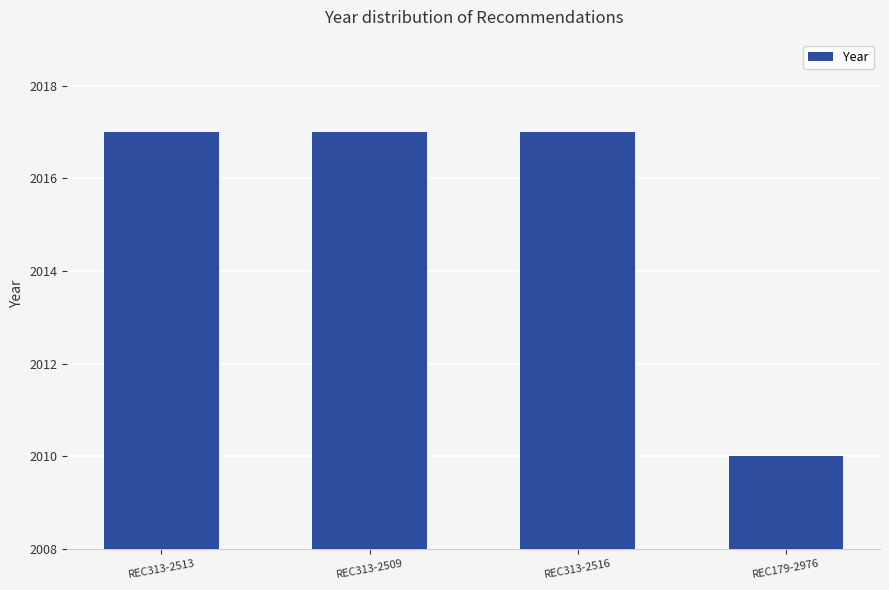

How many bars are there in total?

4